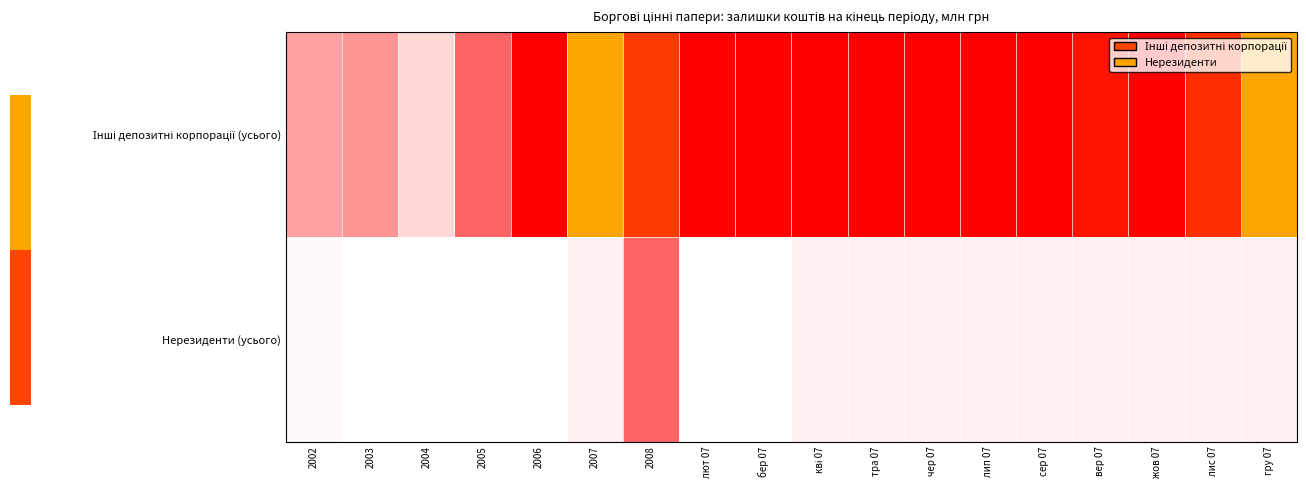

Which has a higher value, бер 07 or 2007?

2007